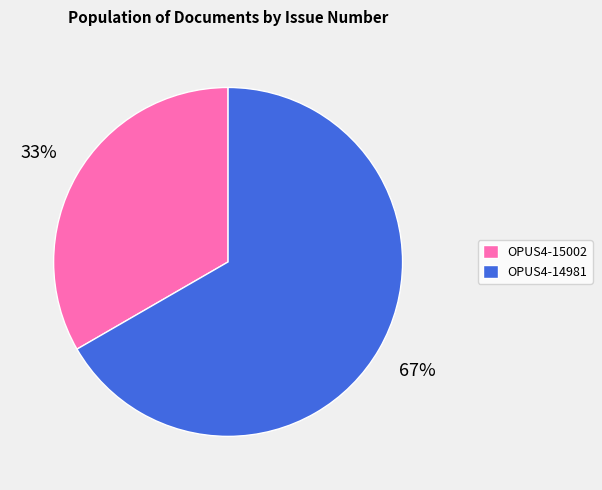

Is the sum of OPUS4-14981 and OPUS4-15002 greater than half?

Yes